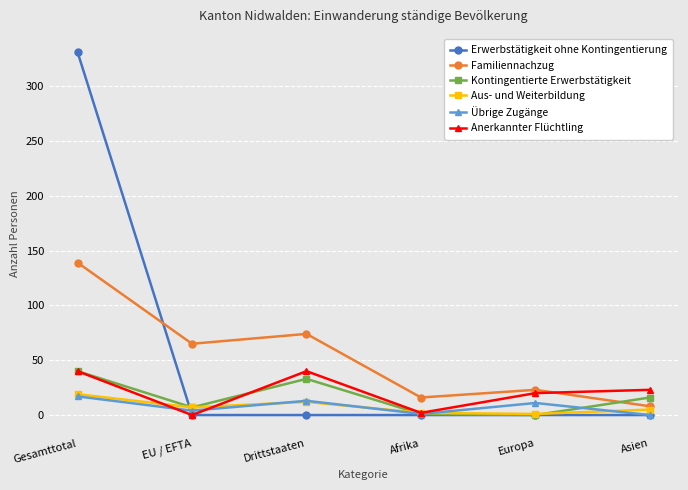

Does the chart display data point markers on the line(s)?

Yes